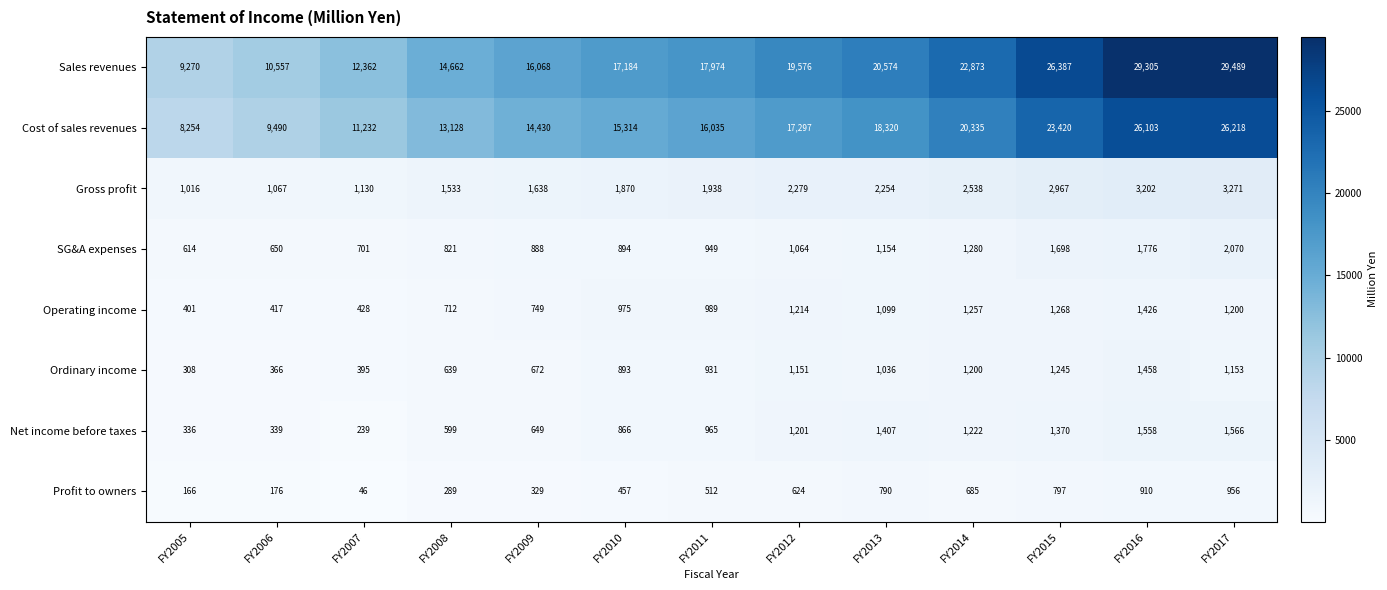

What is the difference between the Cost of sales revenues values at FY2008 and FY2007?

1896